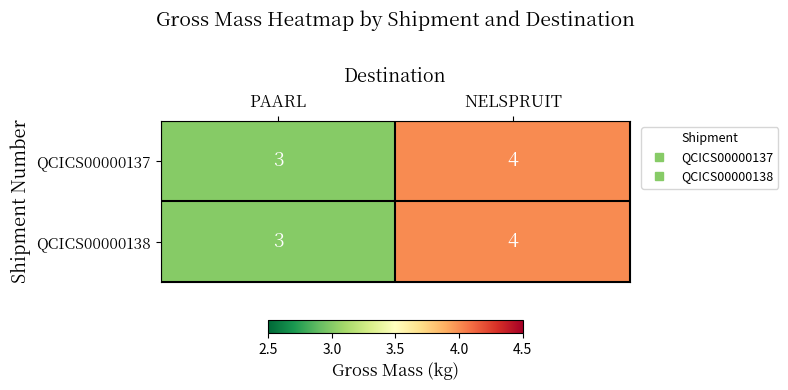

Reading left to right, extract all data points from this chart.

QCICS00000137: PAARL=3	NELSPRUIT=4
QCICS00000138: PAARL=3	NELSPRUIT=4